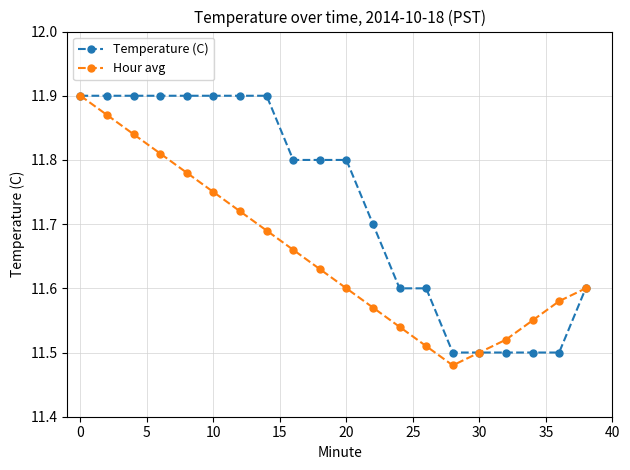

What are all the series names shown in the legend?

Temperature (C), Hour avg